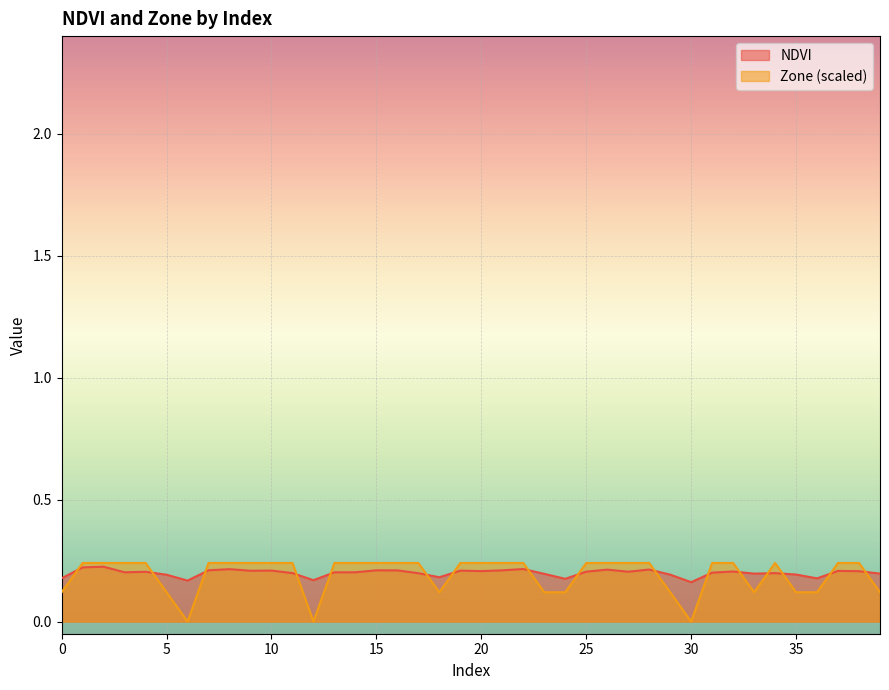

What is the approximate value of Zone at 32?

0.2